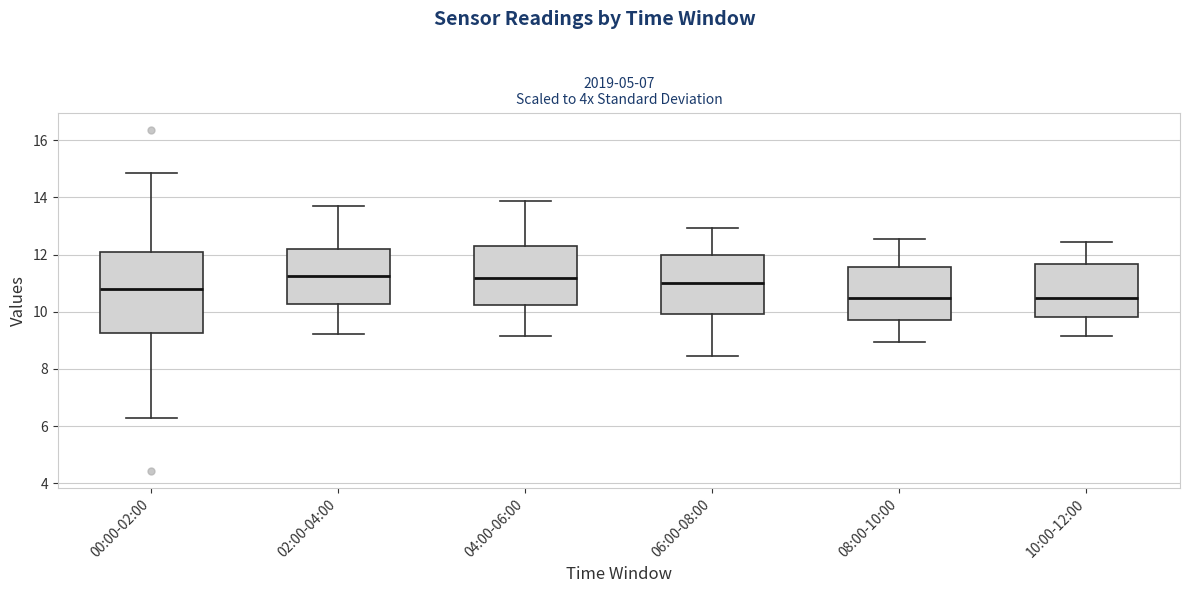

Where is the lower edge of the box for 06:00-08:00 on the y-axis? The values are not printed on the chart, so give them approximately, as read against the axis.

10.0